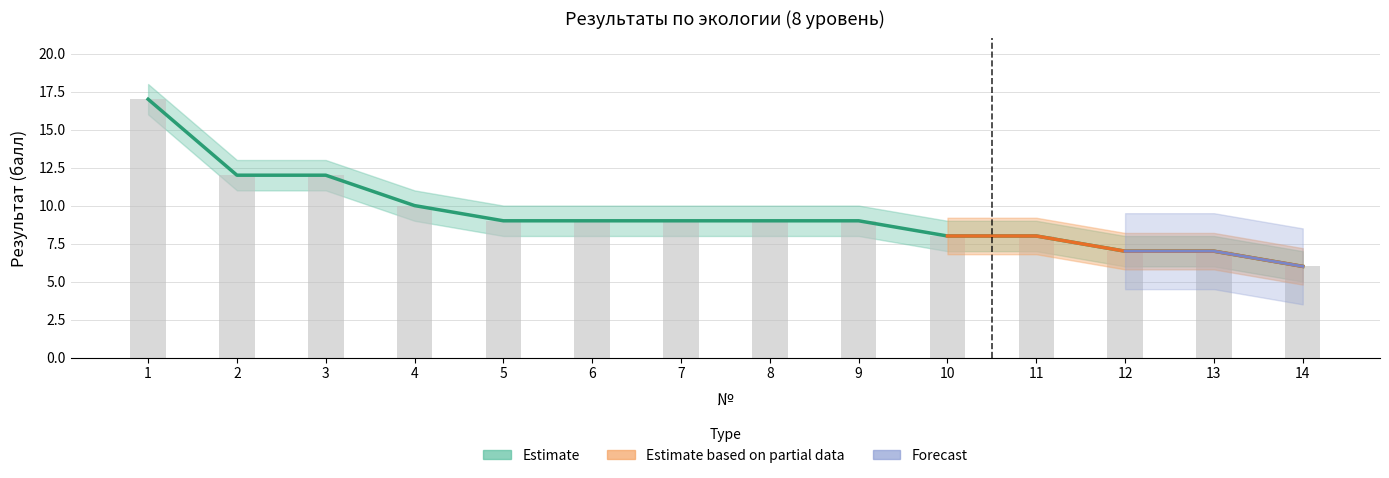

Does the chart contain stacked bars?

No